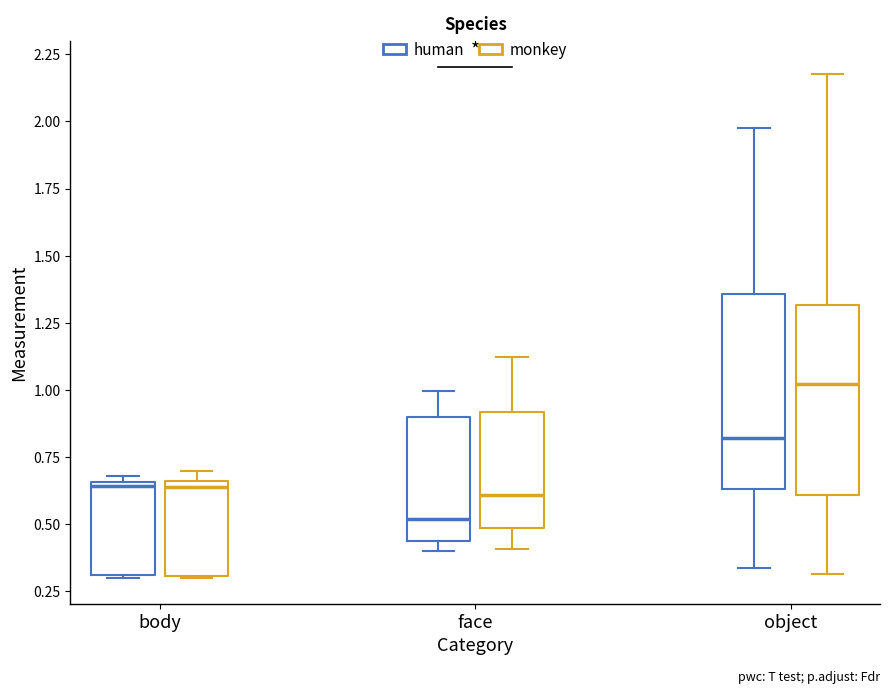

Reading left to right, read every box against the y-axis: the position of its median line, the range the box covers, and the ends of its whiskers. The values are not printed on the chart, so give them approximately, as read against the axis.

body (human): median 0.65 (just below the box's upper edge), box 0.30 to 0.65, whiskers 0.30 to 0.70
body (monkey): median 0.65 (just below the box's upper edge), box 0.30 to 0.65, whiskers 0.30 to 0.70
face (human): median 0.50, box 0.45 to 0.90, whiskers 0.40 to 1.00
face (monkey): median 0.60, box 0.50 to 0.90, whiskers 0.40 to 1.10
object (human): median 0.80, box 0.65 to 1.35, whiskers 0.35 to 2.00
object (monkey): median 1.00, box 0.60 to 1.30, whiskers 0.30 to 2.20